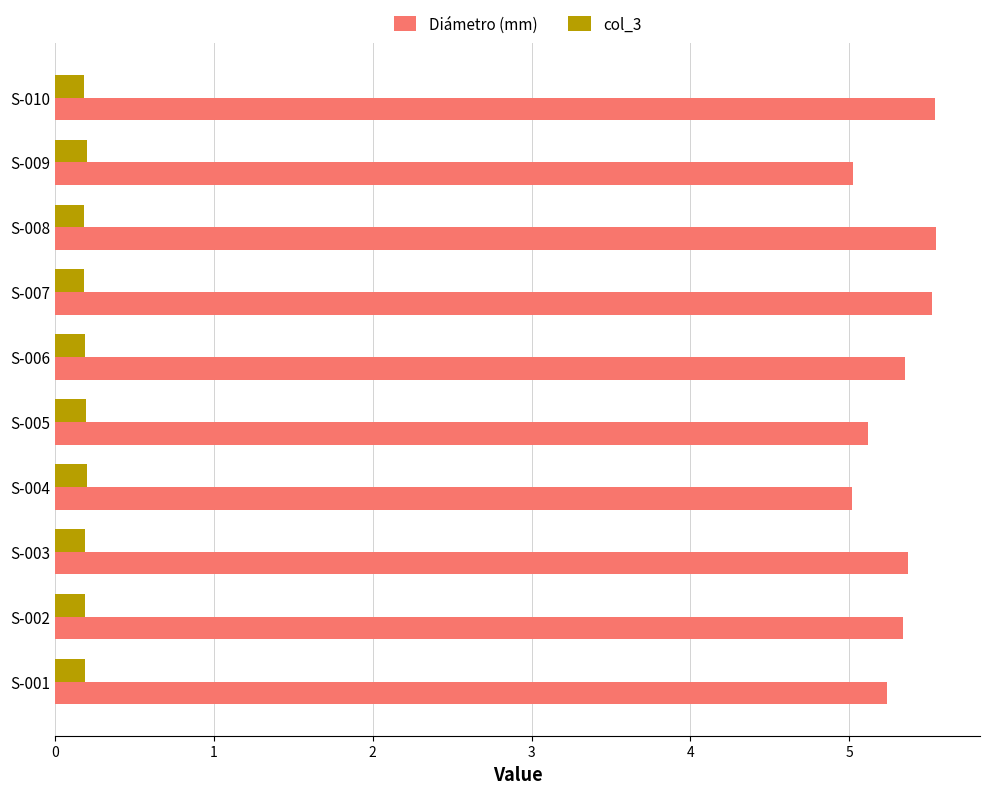

What is the total value across all series at S-007?

5.7